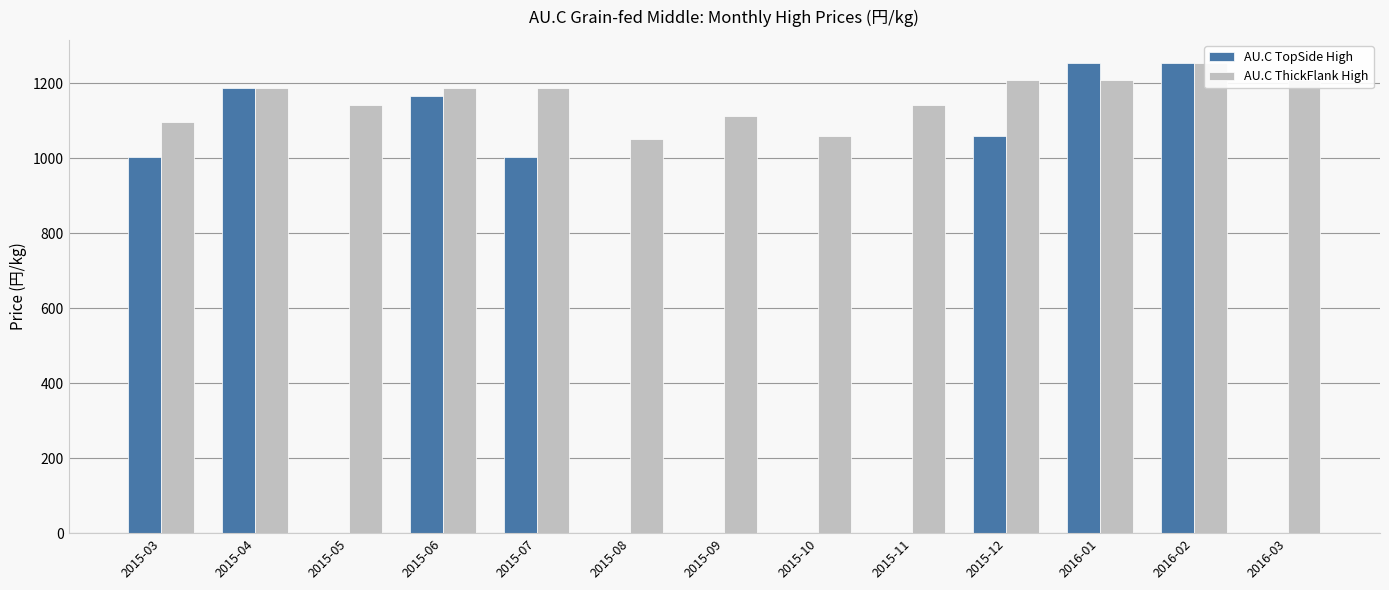

What is the value of the AU.C ThickFlank High bar at the 11th from the left?

1209.6